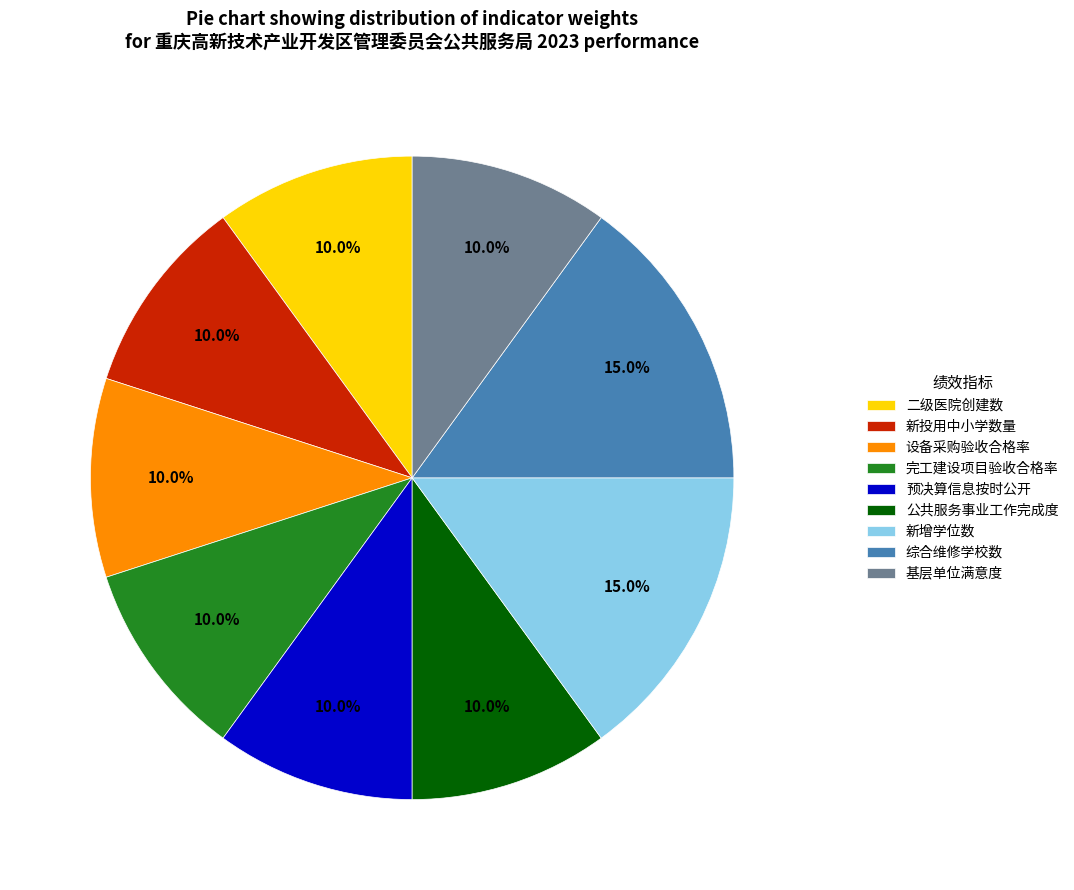

Which has a higher value, 新增学位数 or 基层单位满意度?

新增学位数